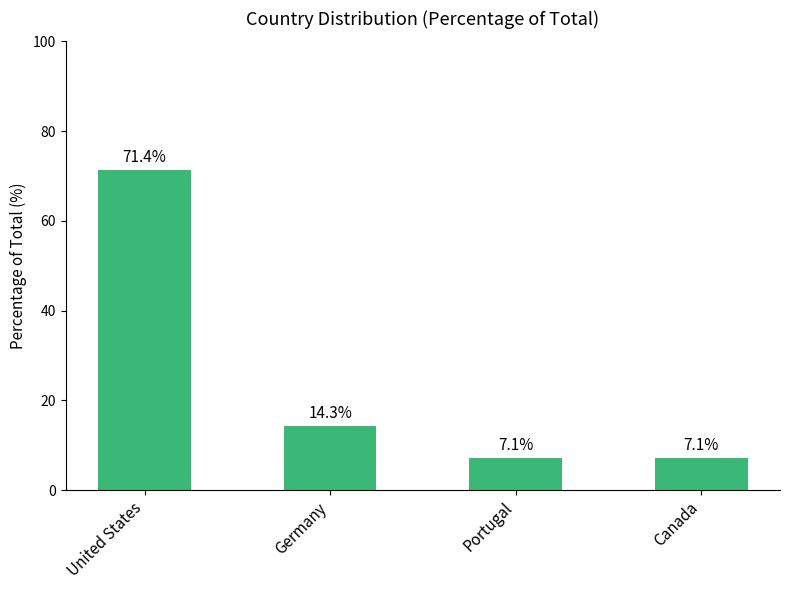

Reading left to right, what are all the values shown in this chart?

United States=71.4	Germany=14.3	Portugal=7.1	Canada=7.1